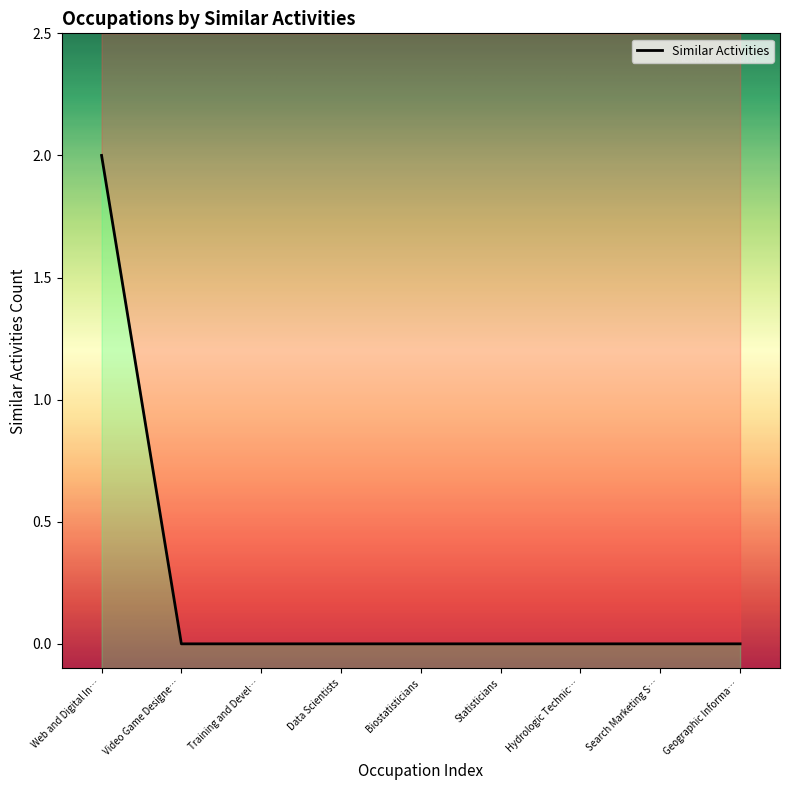

How many lines are shown in the chart?

1